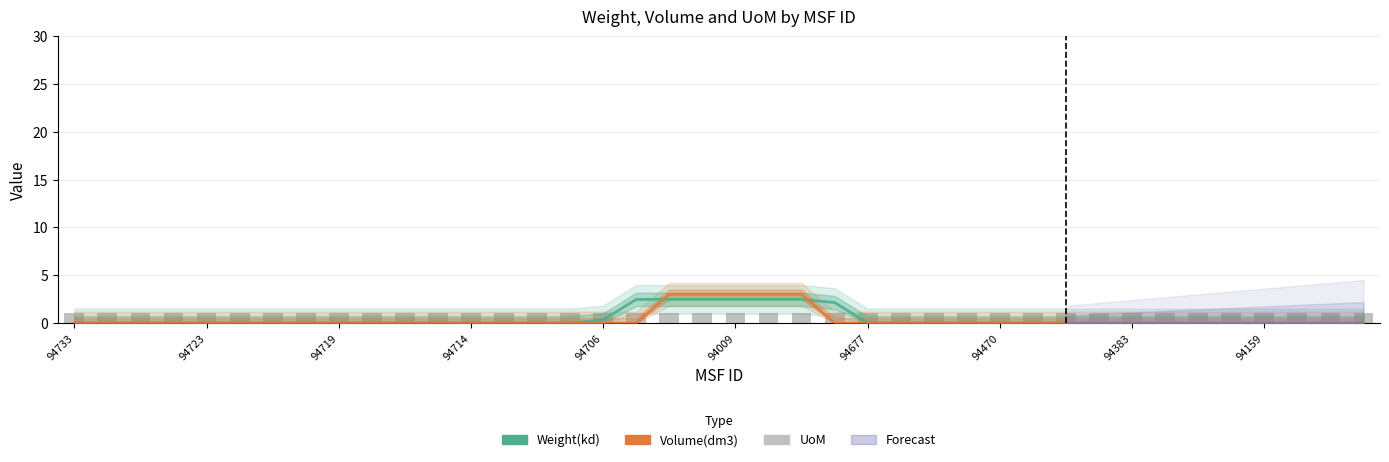

What is the sum of all Volume(dm3) values?

15.0